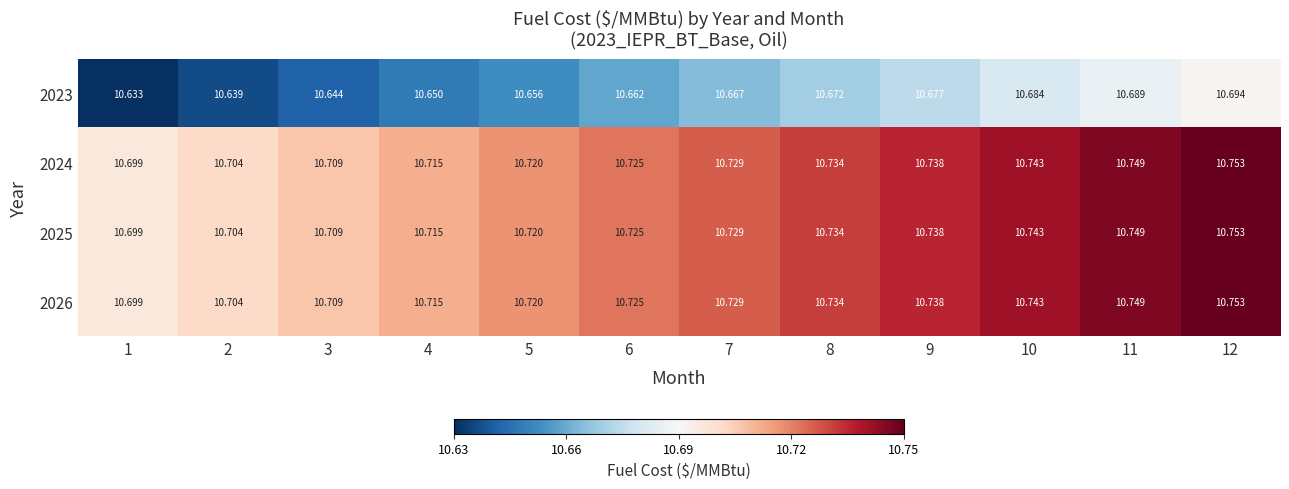

What is the spread (max minus min) of values at 12?

0.1